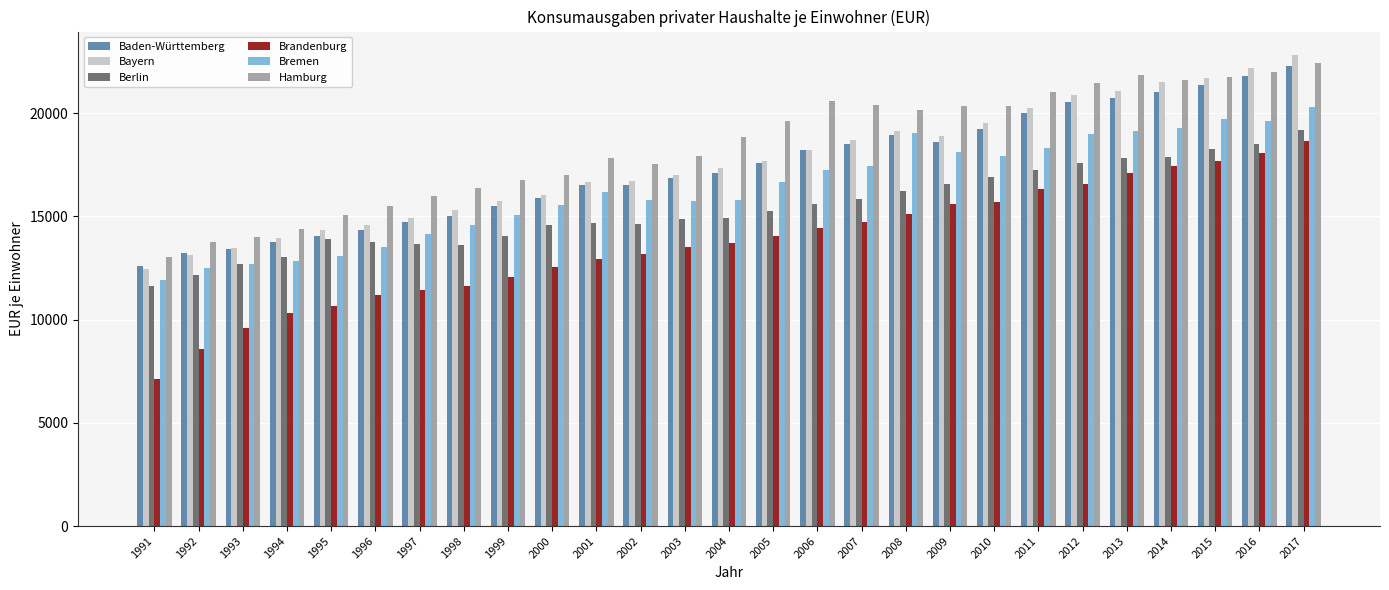

What is the sum of the Bayern values at 1999 and 2002?

32455